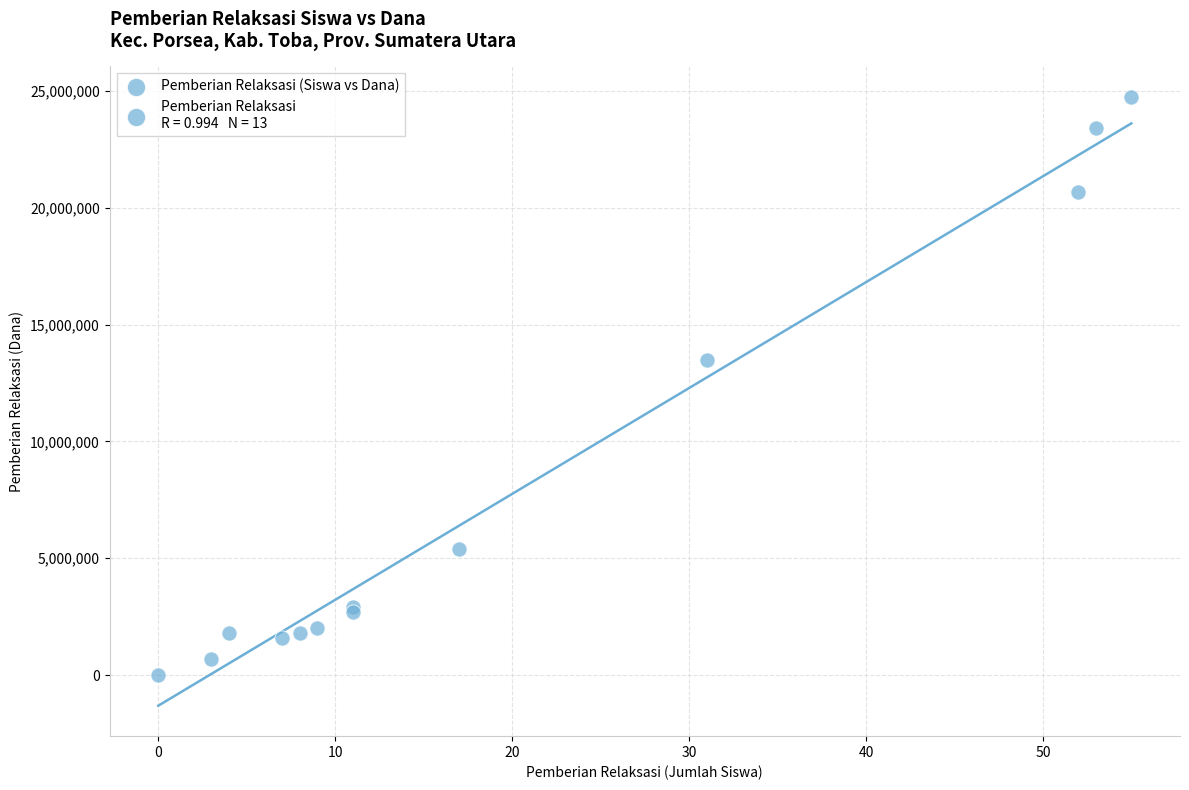

What Y value in the scatter plot is closest to 12375000?

13500000